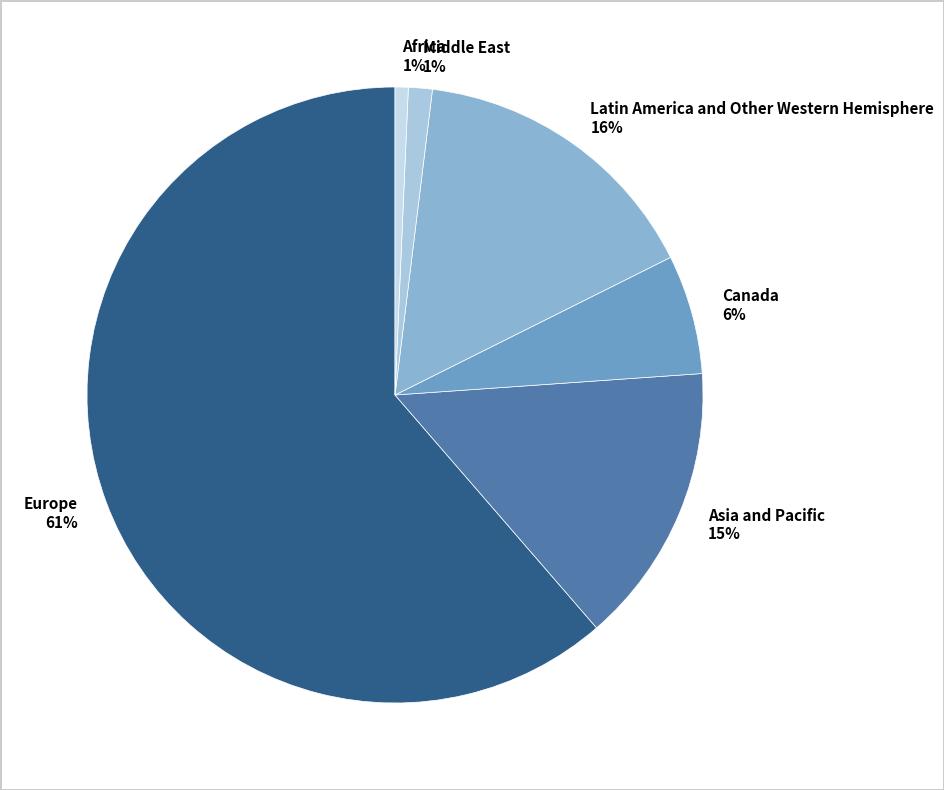

Between Canada and Middle East, which is larger?

Canada